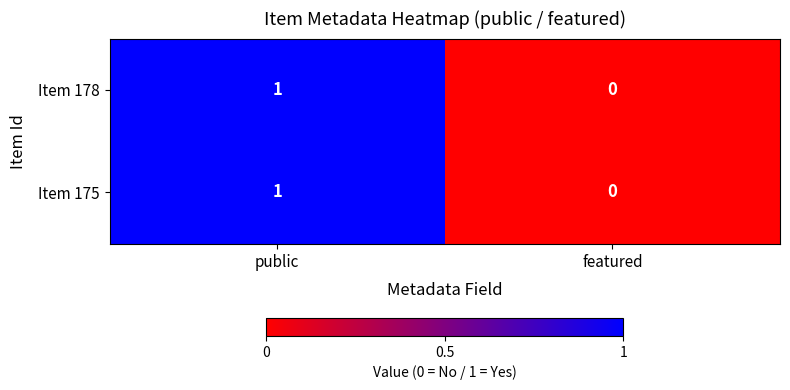

The Item 178 series shows 1 at public. True or false?

True